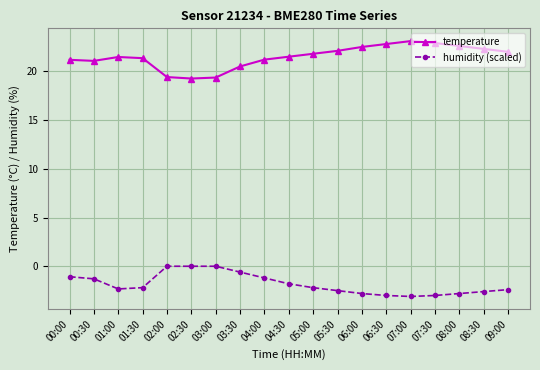

What is the label of the 8th point from the left?

03:30